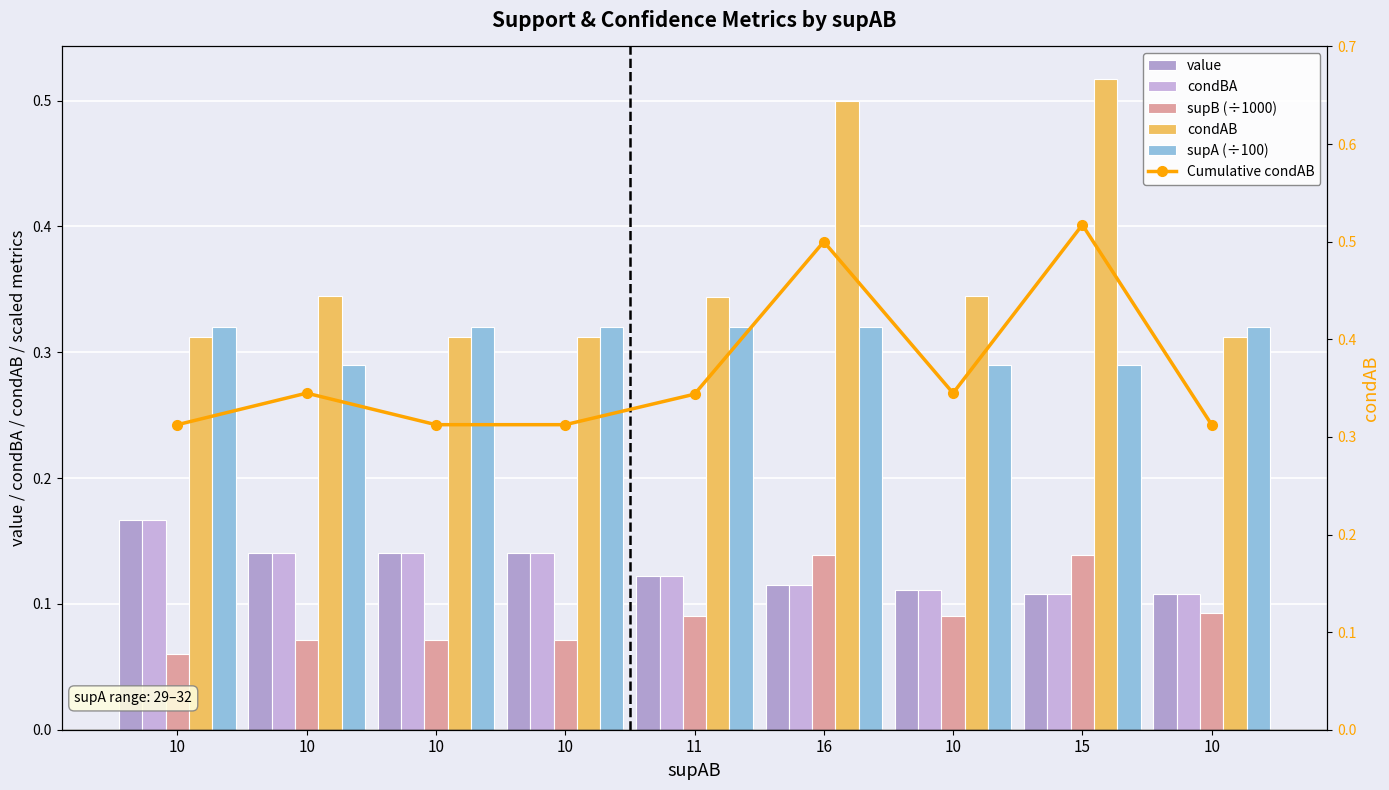

What is the sum of the supA (÷100) values at 10 and 10?

0.6